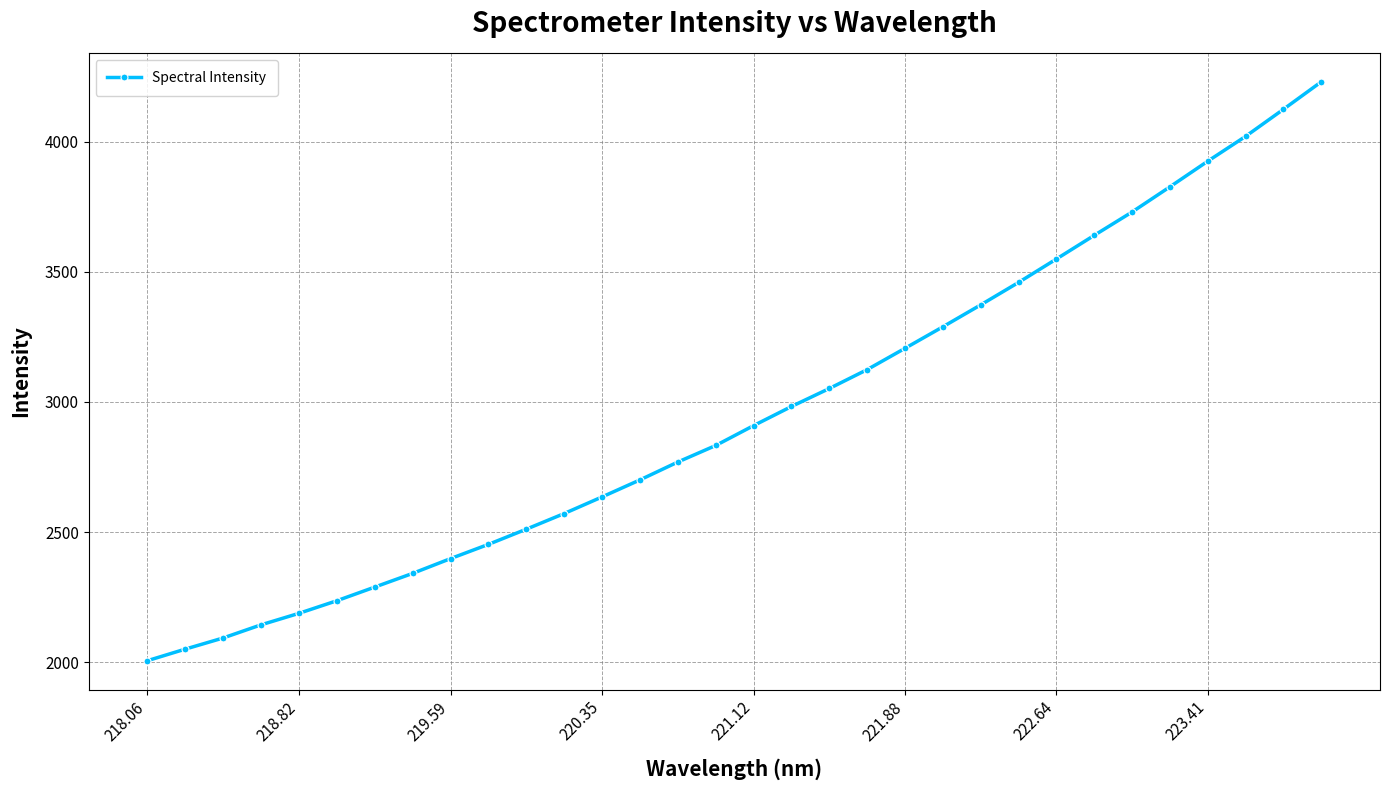

What is the average value?

2958.2